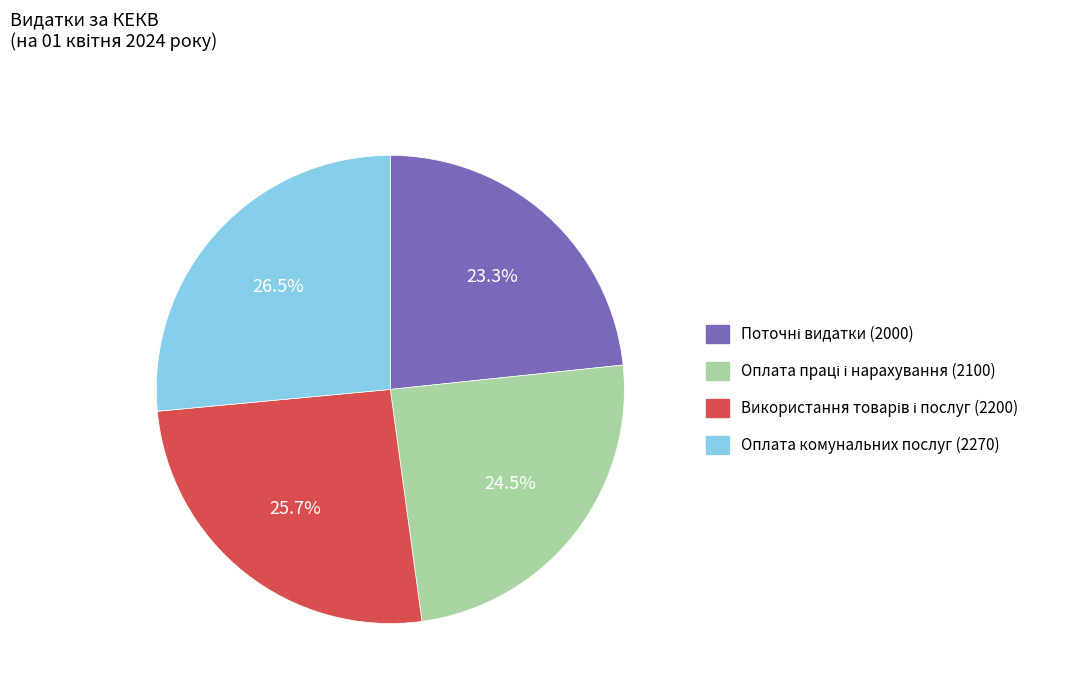

Which category has the biggest portion of the pie?

Оплата комунальних послуг (2270)